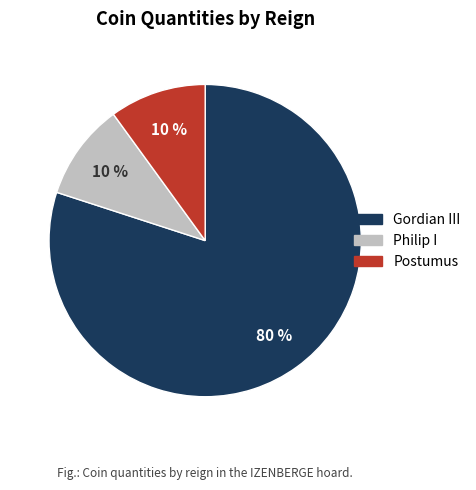

What is the ratio of the value at Postumus to the value at Philip I?

1.0